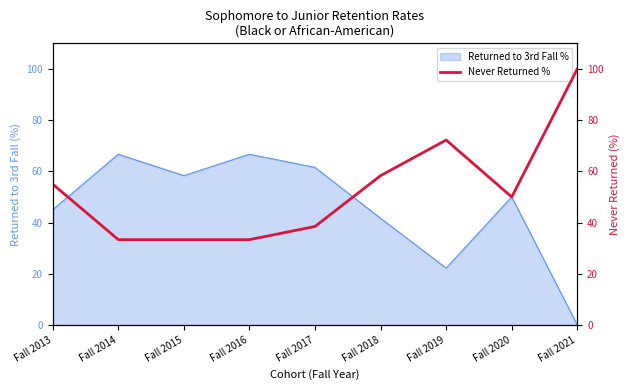

The value of Returned to 3rd Fall % at Fall 2015 is 58.3. True or false?

True